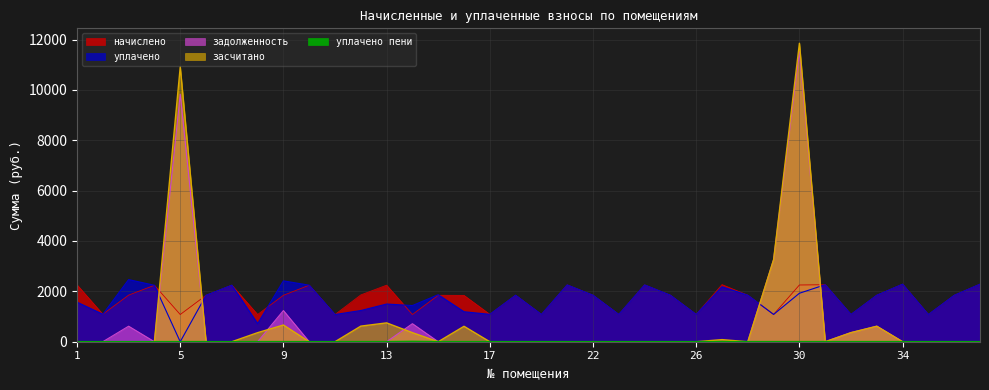

What are all the series names shown in the legend?

начислено, уплачено, задолженность, засчитано, уплачено пени